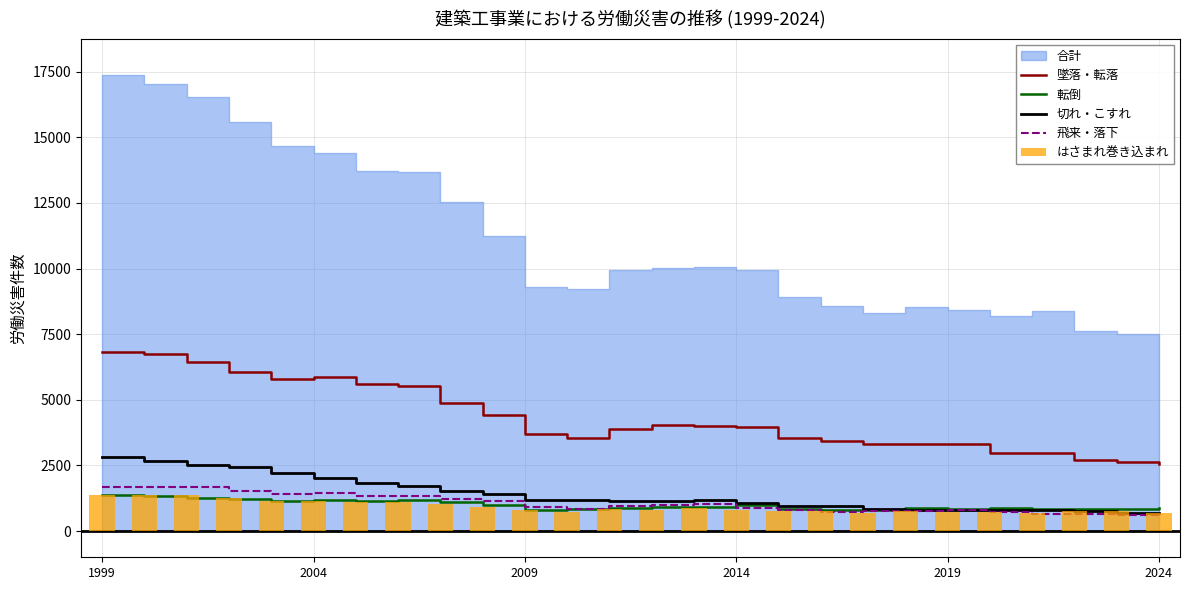

What is the difference between the second highest and second lowest values in the 墜落・転落 series?

4086